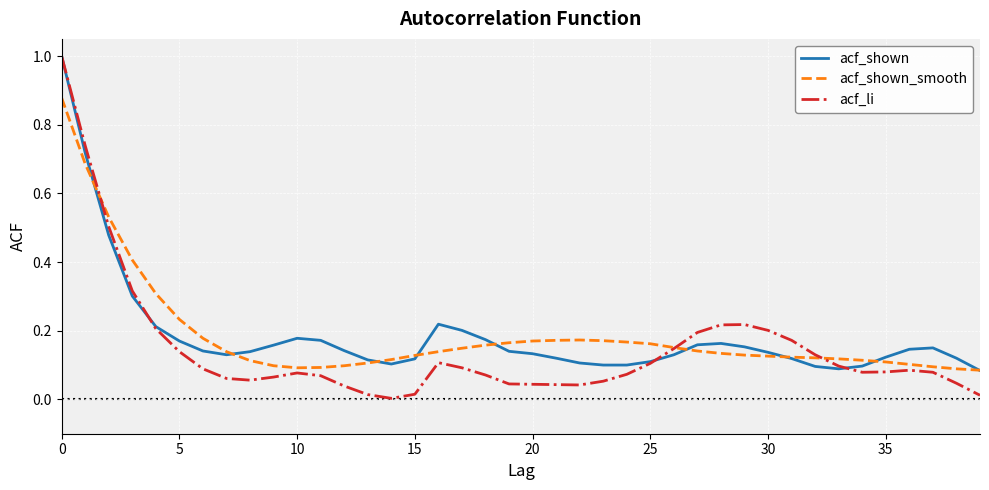

Which series has the widest spread of values?

acf_li